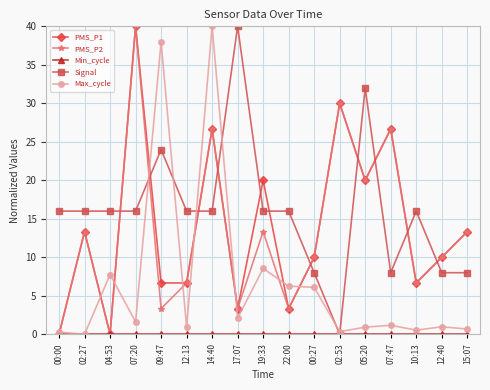

True or false: PMS_P1 has more than 2 points higher than both neighbors.

True